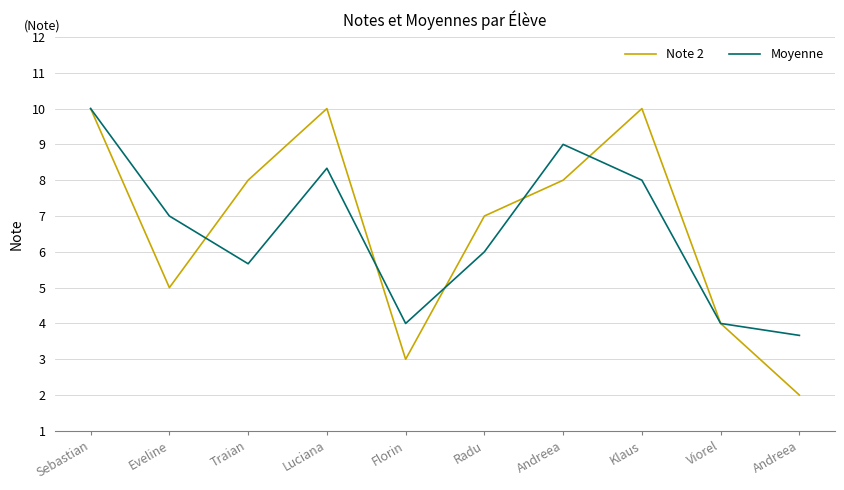

How many lines are shown in the chart?

2